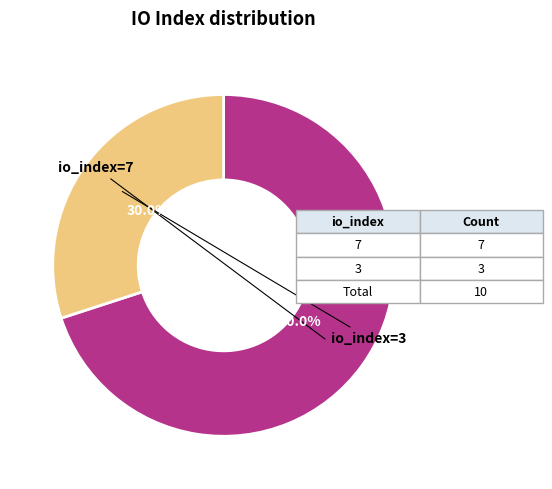

Does any single category account for the majority?

Yes